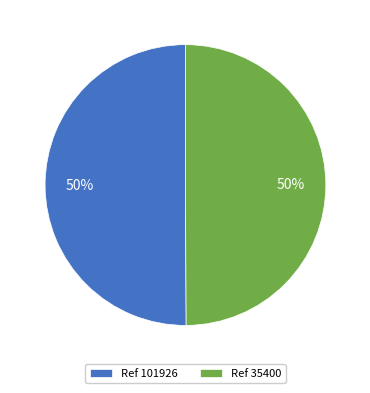

Combined, do Ref 35400 and Ref 101926 account for over 50%?

Yes